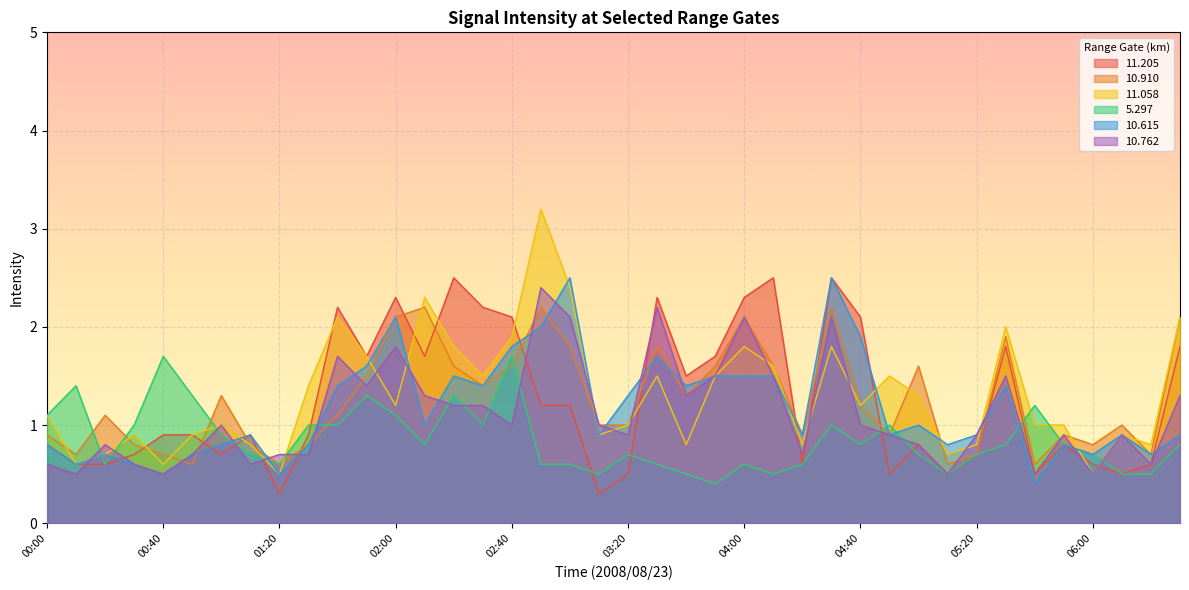

True or false:  11.058 has more than 2 interior local peaks.

True